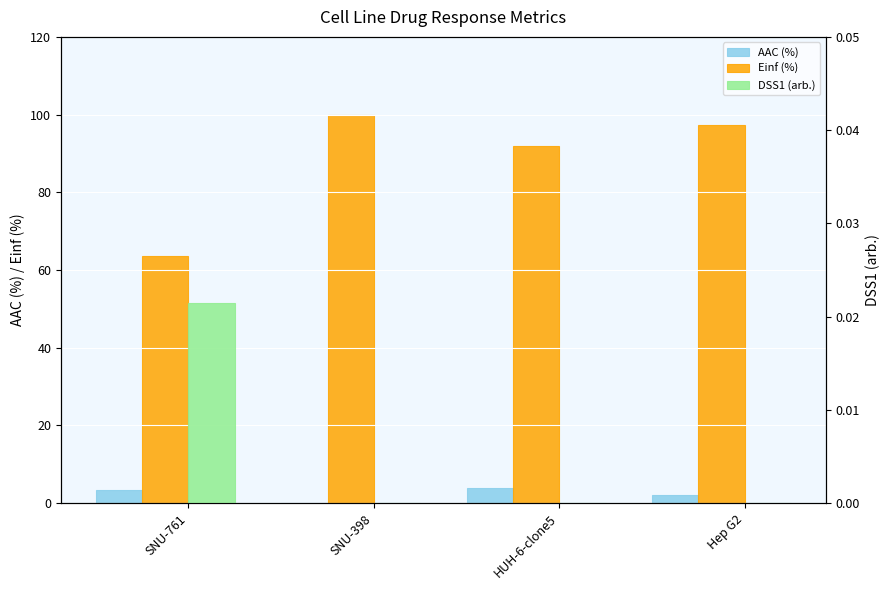

What is the sum of the Einf (%) values at Hep G2 and HUH-6-clone5?

189.2